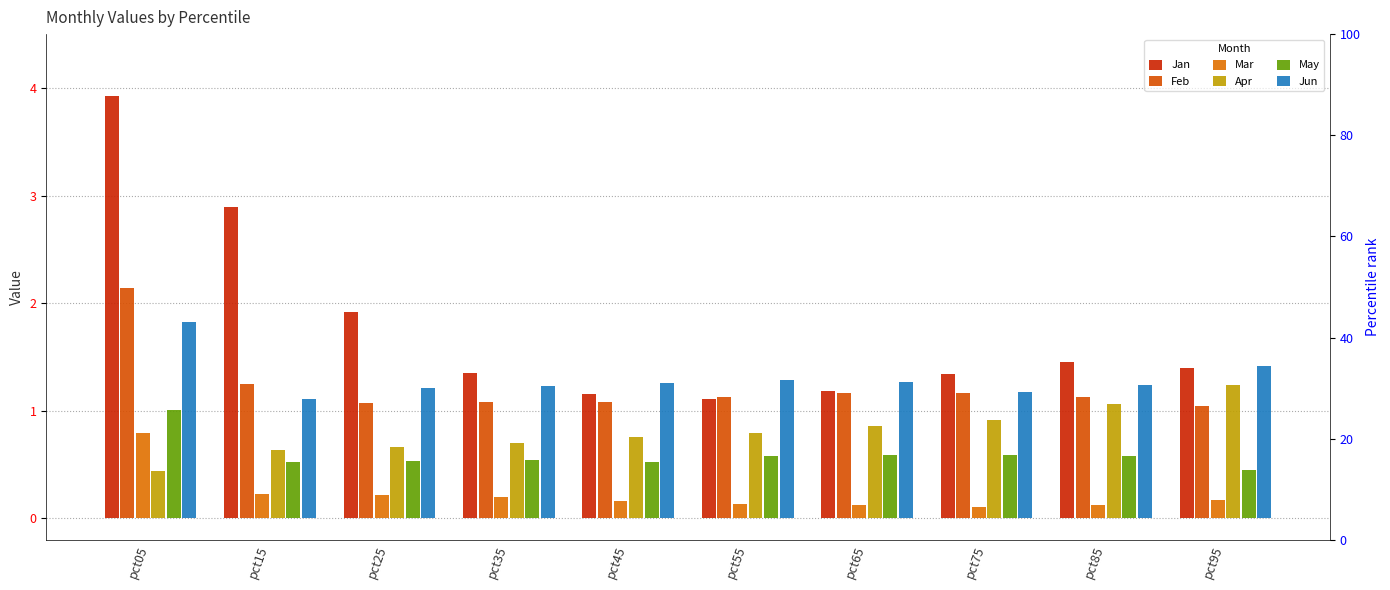

At pct55, list the series in order from smallest to largest.

Mar, May, Apr, Jan, Feb, Jun